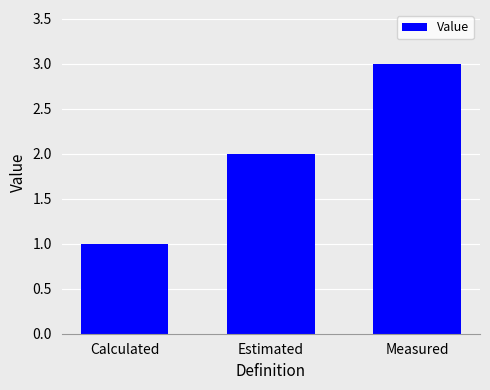

What is the sum of the values at Measured and Estimated?

5